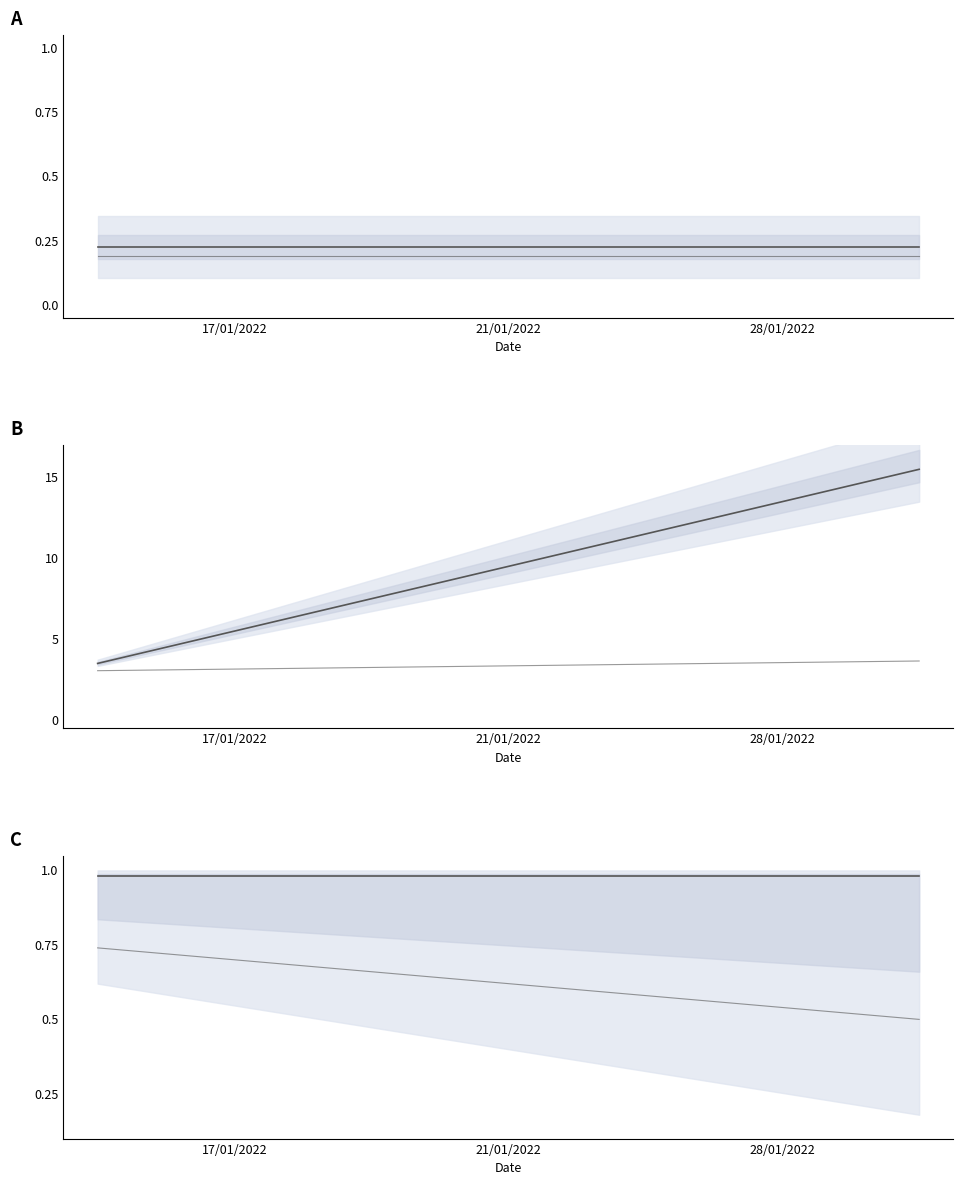

Count the number of categories in the chart.

13